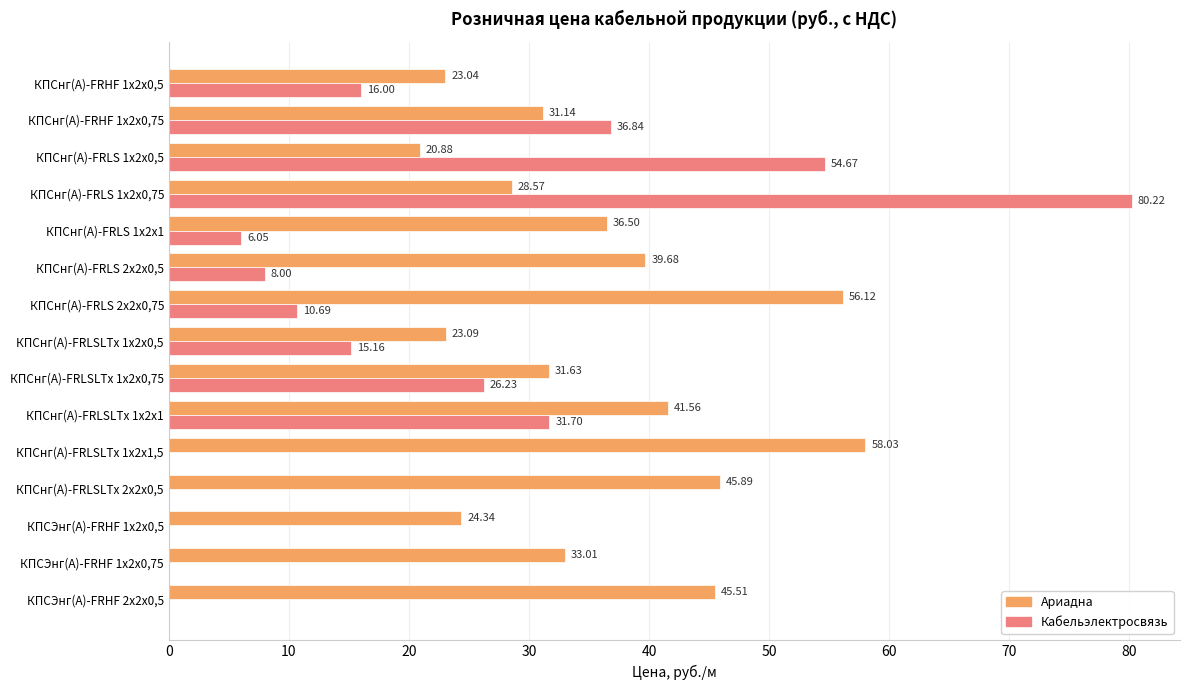

Between КПСнг(А)-FRLS 1х2х0,5 and КПСнг(А)-FRLS 2х2х0,75, which series saw the biggest shift?

Кабельэлектросвязь